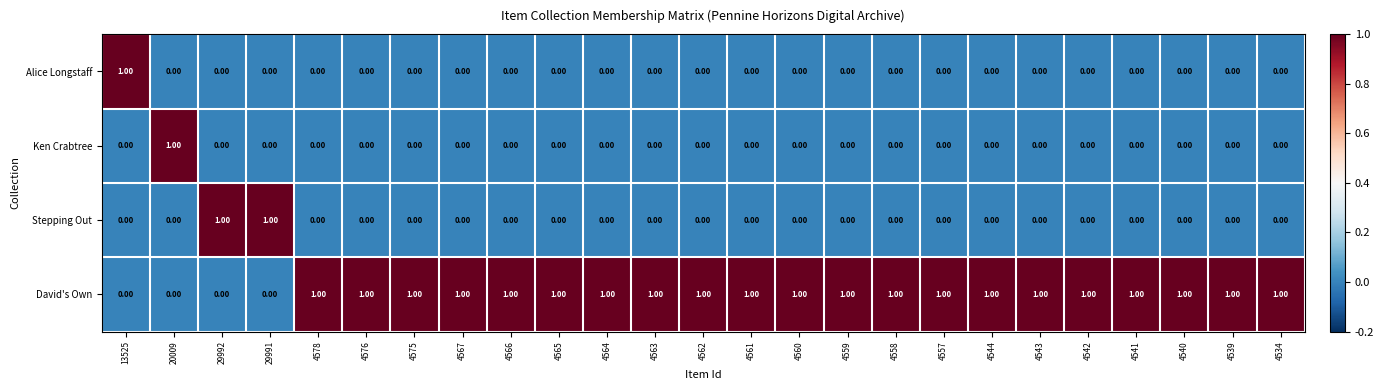

At how many categories does at least one series exceed 0?

25